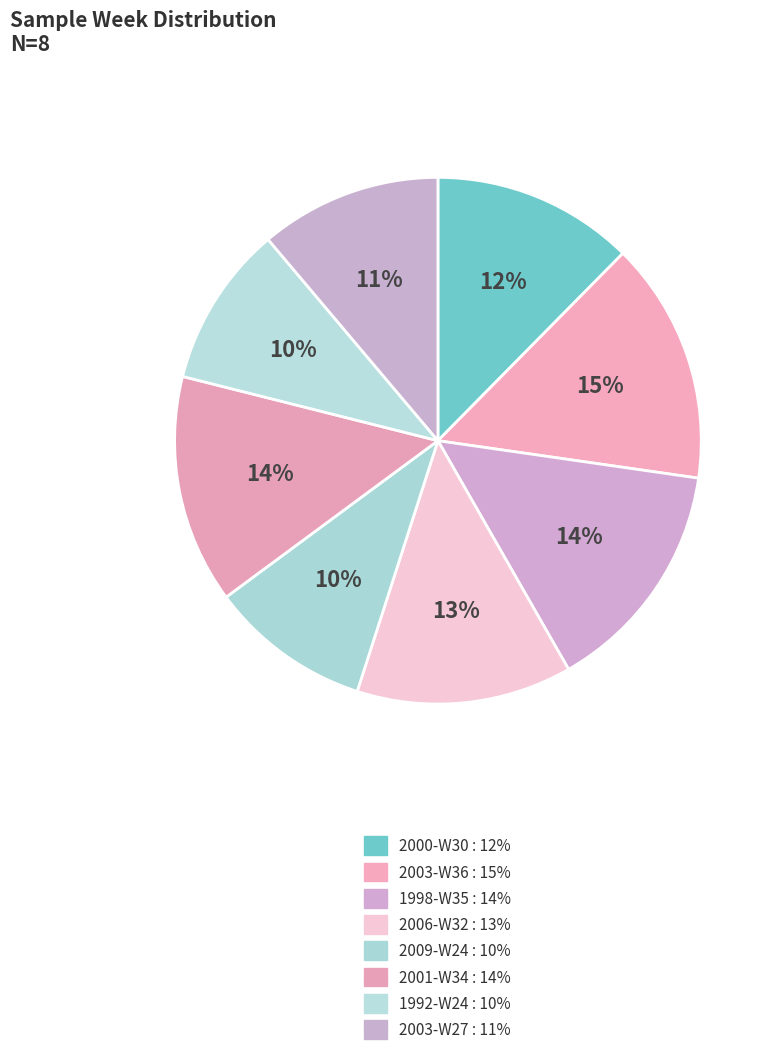

Which has a higher value, 2003-W36 or 1992-W24?

2003-W36